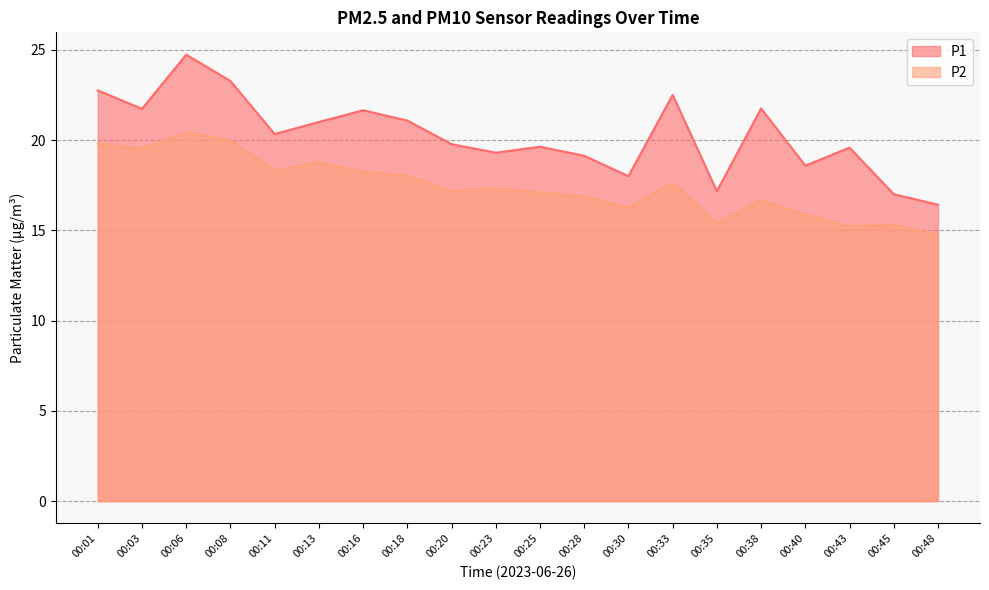

Reading right to left, list all the values displayed in this chart.

P1: 00:48=16.4	00:45=17.0	00:43=19.6	00:40=18.6	00:38=21.8	00:35=17.2	00:33=22.5	00:30=18.0	00:28=19.1	00:25=19.6	00:23=19.3	00:20=19.8	00:18=21.1	00:16=21.6	00:13=21.0	00:11=20.3	00:08=23.3	00:06=24.7	00:03=21.7	00:01=22.8
P2: 00:48=14.8	00:45=15.3	00:43=15.2	00:40=15.9	00:38=16.7	00:35=15.4	00:33=17.6	00:30=16.2	00:28=16.9	00:25=17.1	00:23=17.3	00:20=17.2	00:18=18.0	00:16=18.2	00:13=18.8	00:11=18.3	00:08=20.0	00:06=20.4	00:03=19.5	00:01=19.8